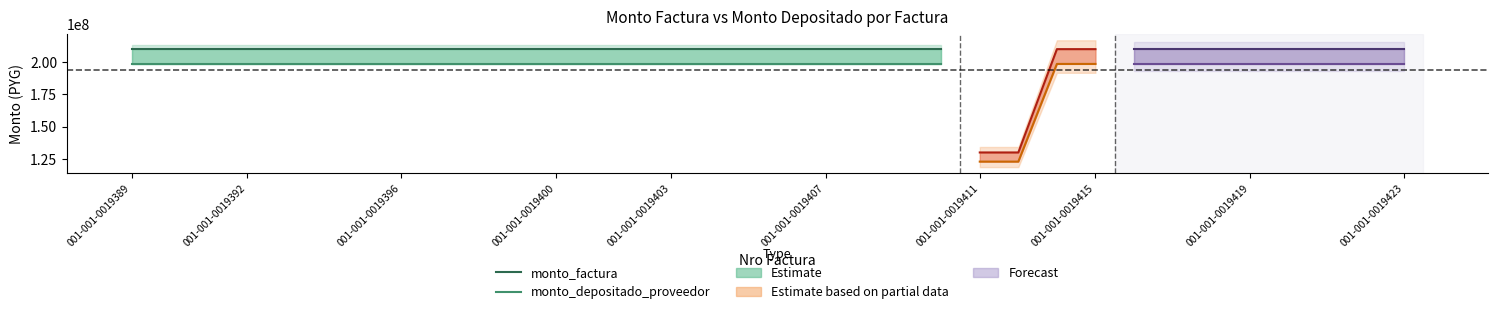

Which series has the largest total across all categories?

monto_factura